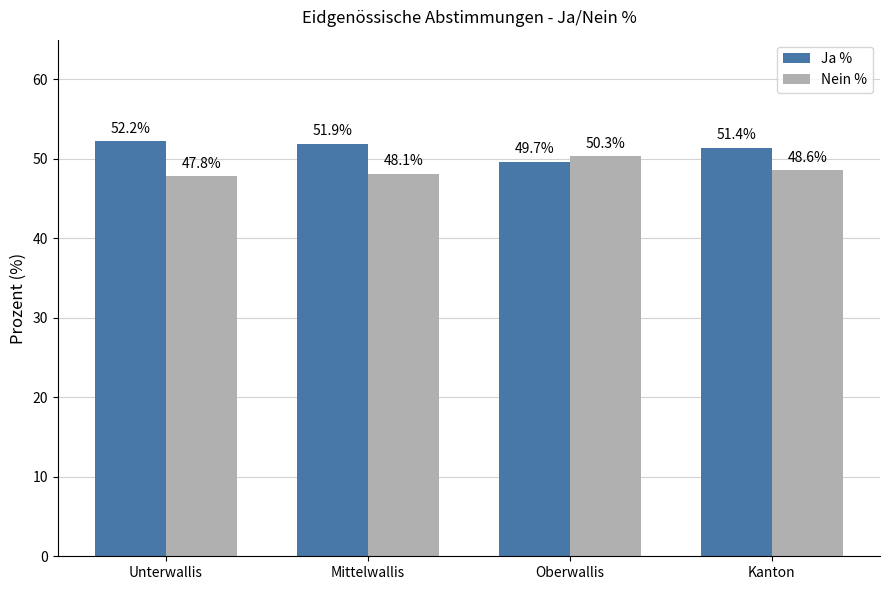

What is the difference between the highest and lowest values at Unterwallis?

4.4